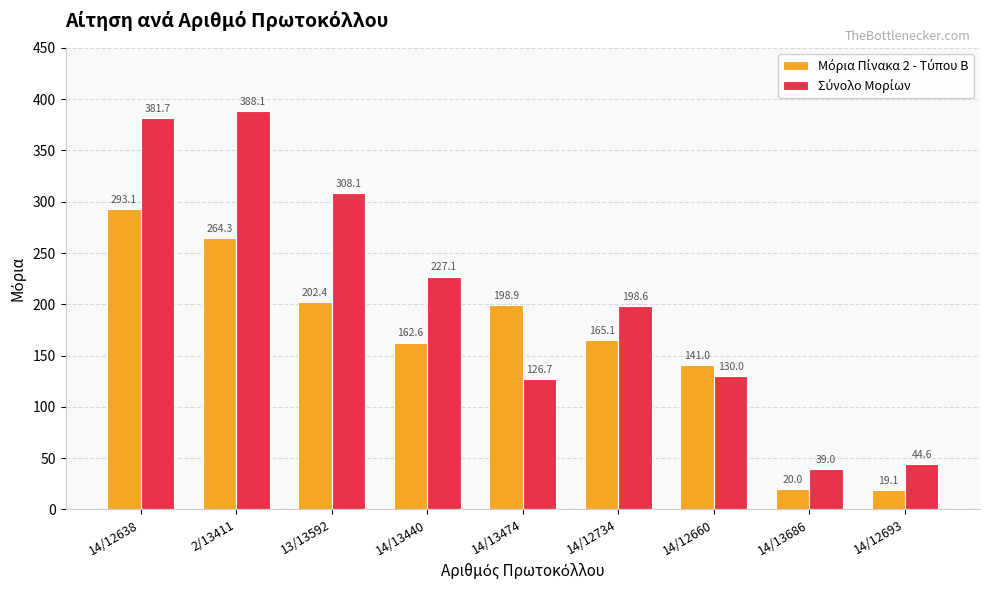

At how many categories does at least one series exceed 200?

4